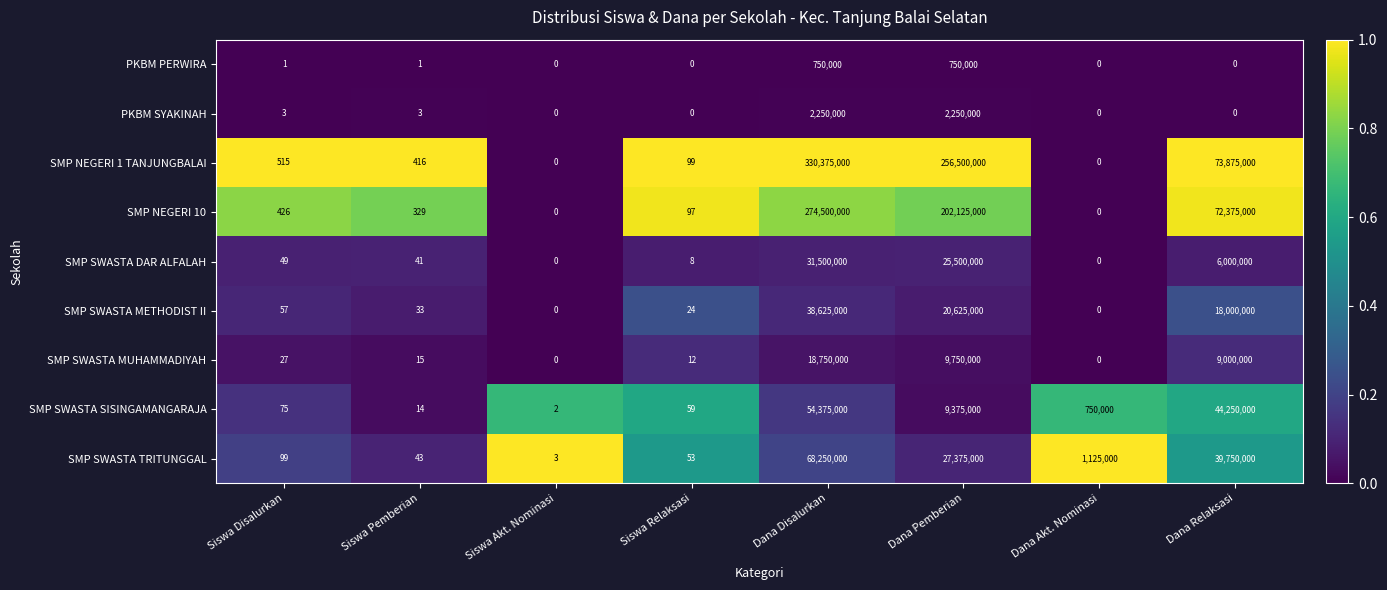

Which series has the widest spread of values?

SMP NEGERI 1 TANJUNGBALAI